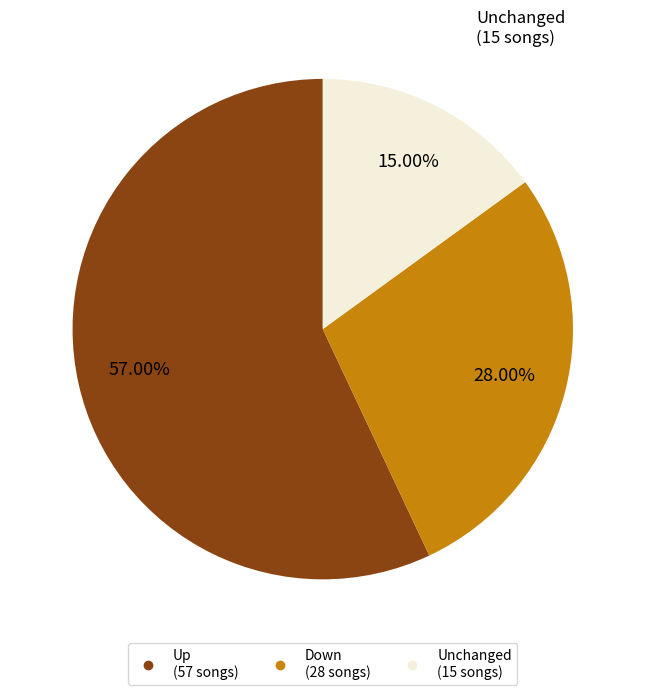

Is there any slice that represents more than half of the pie?

Yes